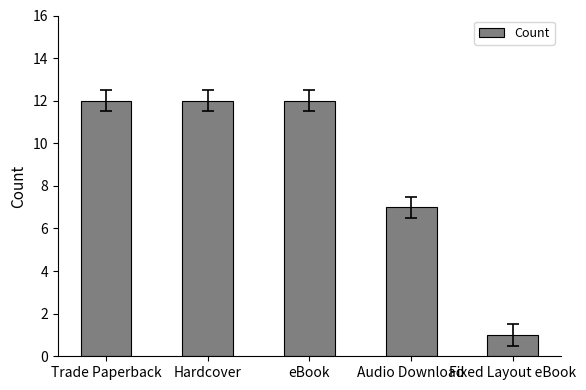

True or false: the data shows 7 at Audio Download.

True